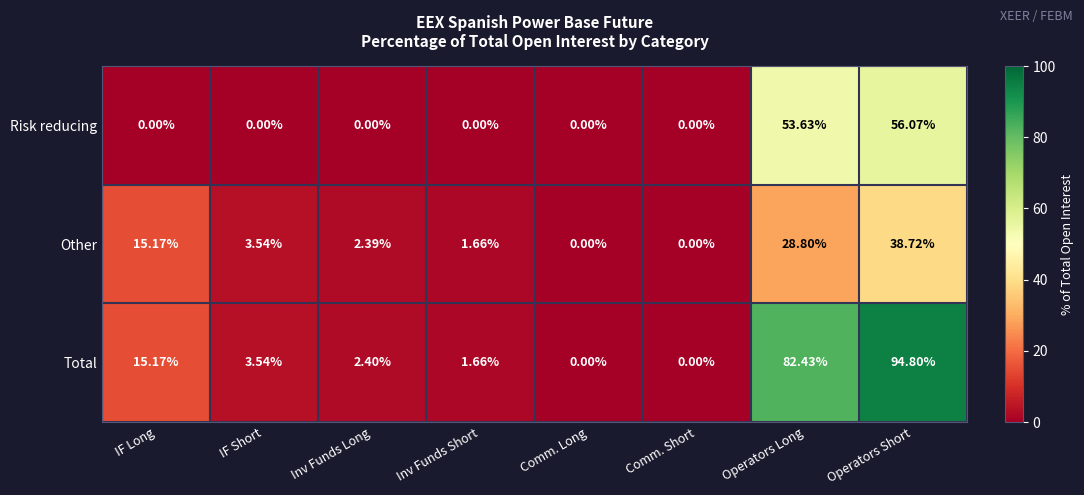

Which label corresponds to the largest value in the chart?

Operators Short